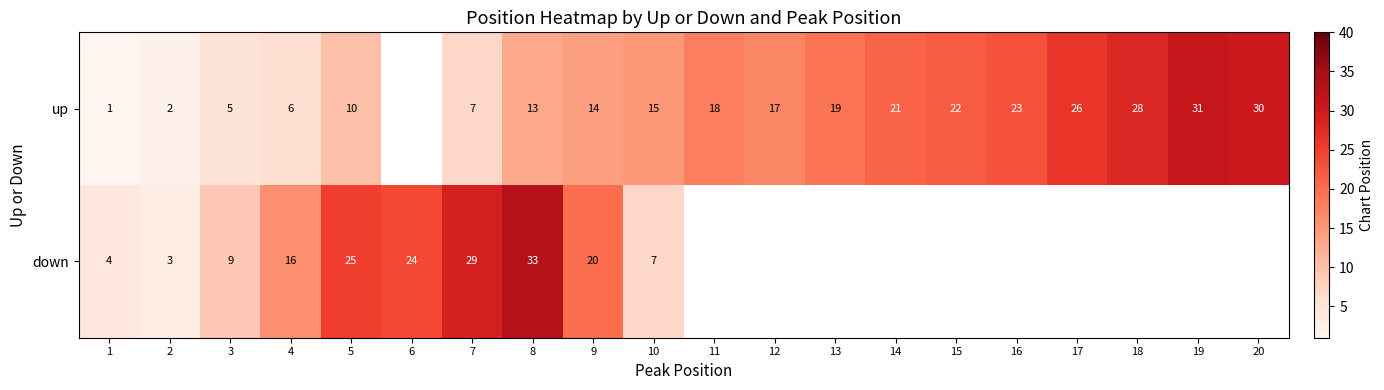

Rank the series at 9 from highest to lowest value.

down, up